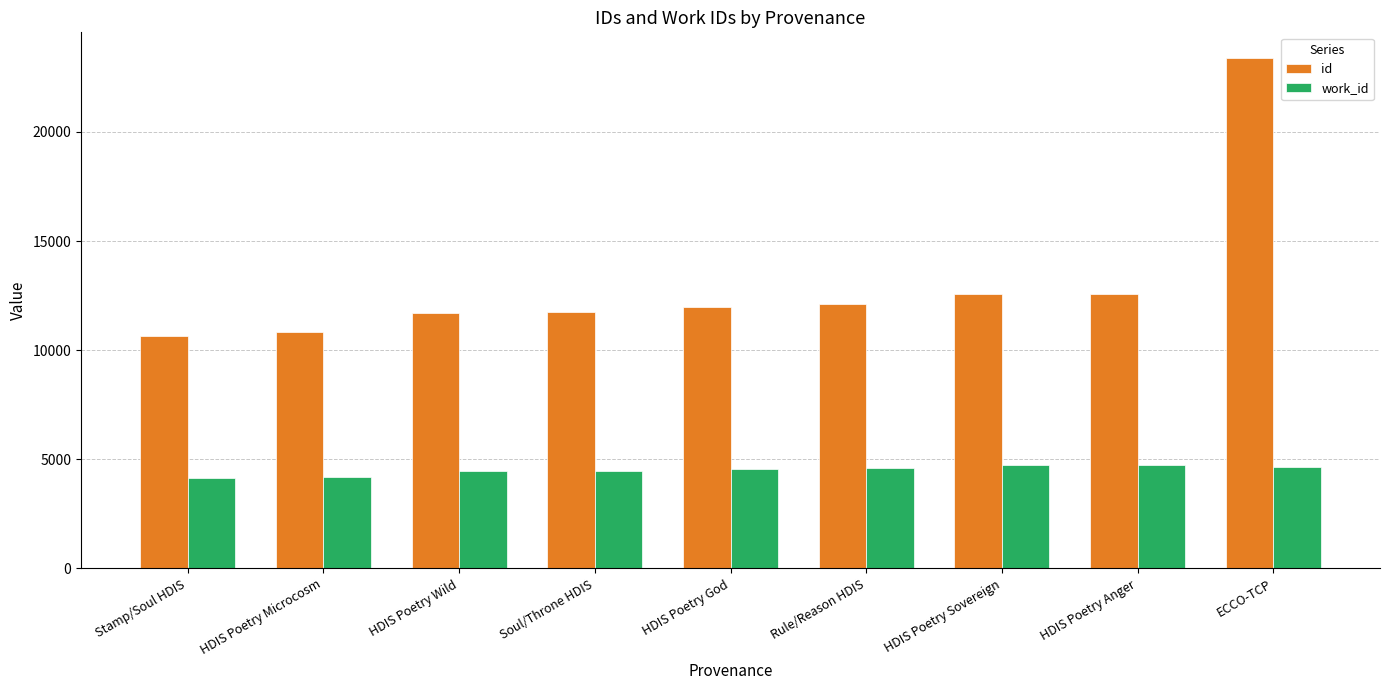

What is the label of the 2nd bar from the right?

HDIS Poetry Anger